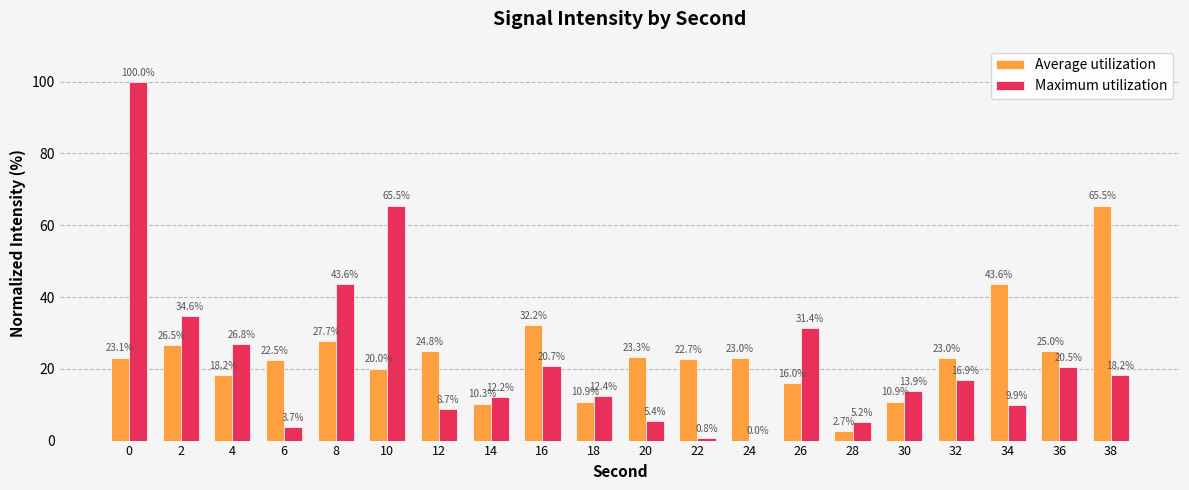

What is the approximate value of Average utilization at 2?

26.5